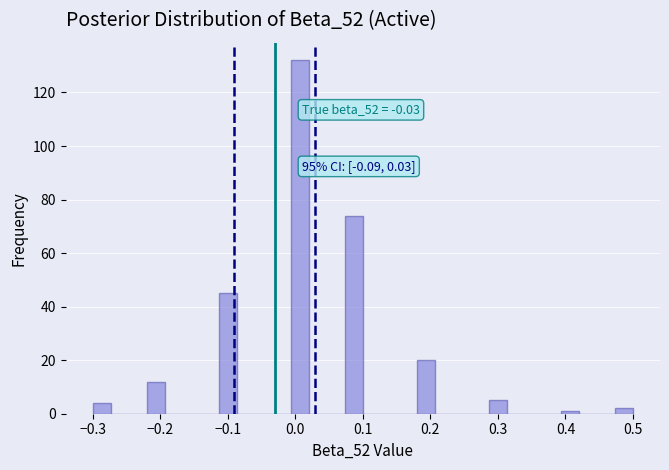

Read against the x-axis, roughly where is the centre of the tallest bar?

0.01